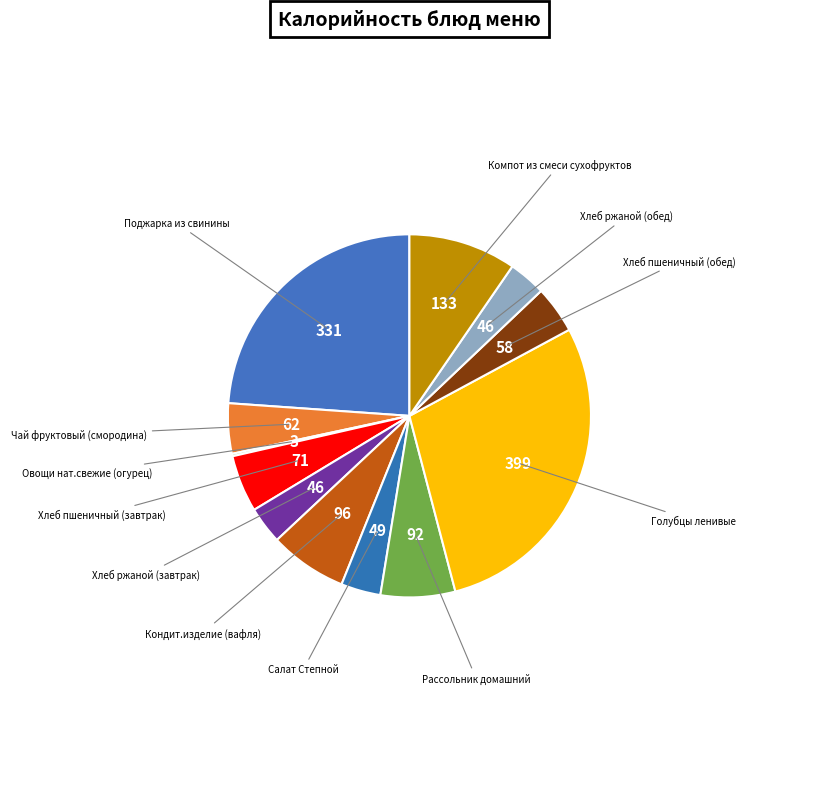

The Чай фруктовый (смородина) slice represents 4% of the pie. True or false?

True